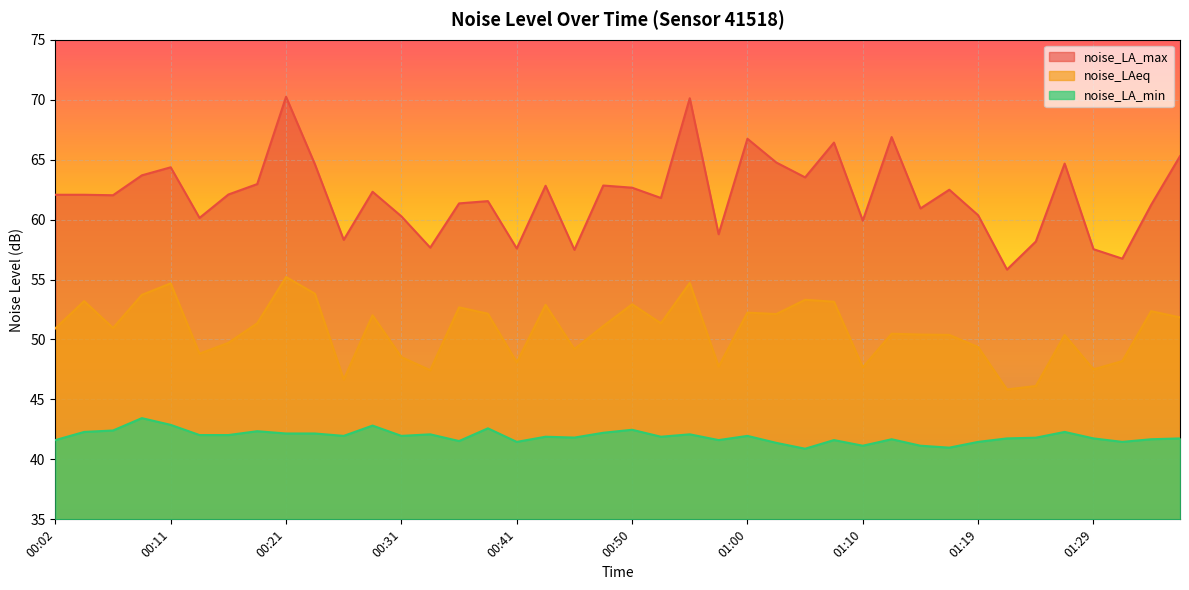

What is the value of the noise_LA_max point at the 4th from the left?

63.7